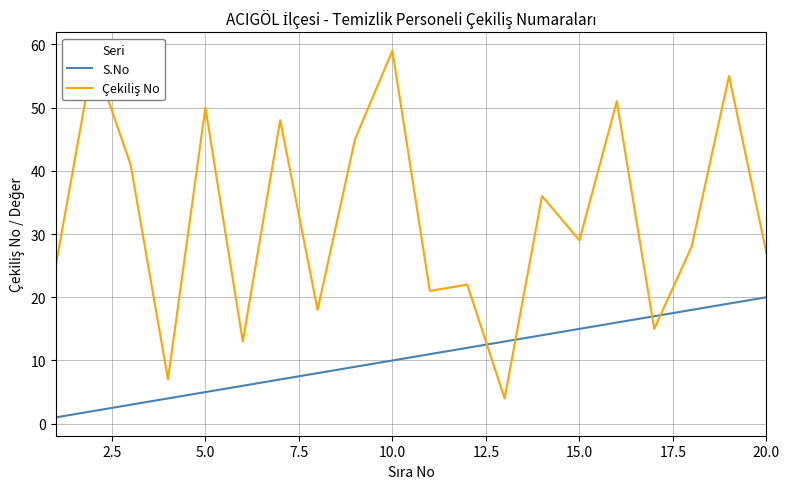

Is this an area chart (filled region under the line)?

No